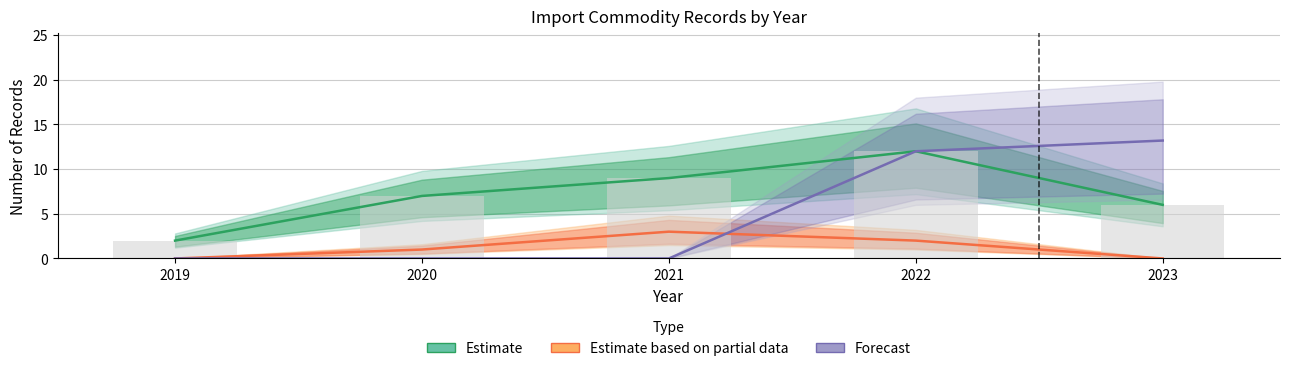

Rank the series at 2020 from lowest to highest value.

Forecast, Estimate based on partial data, Estimate